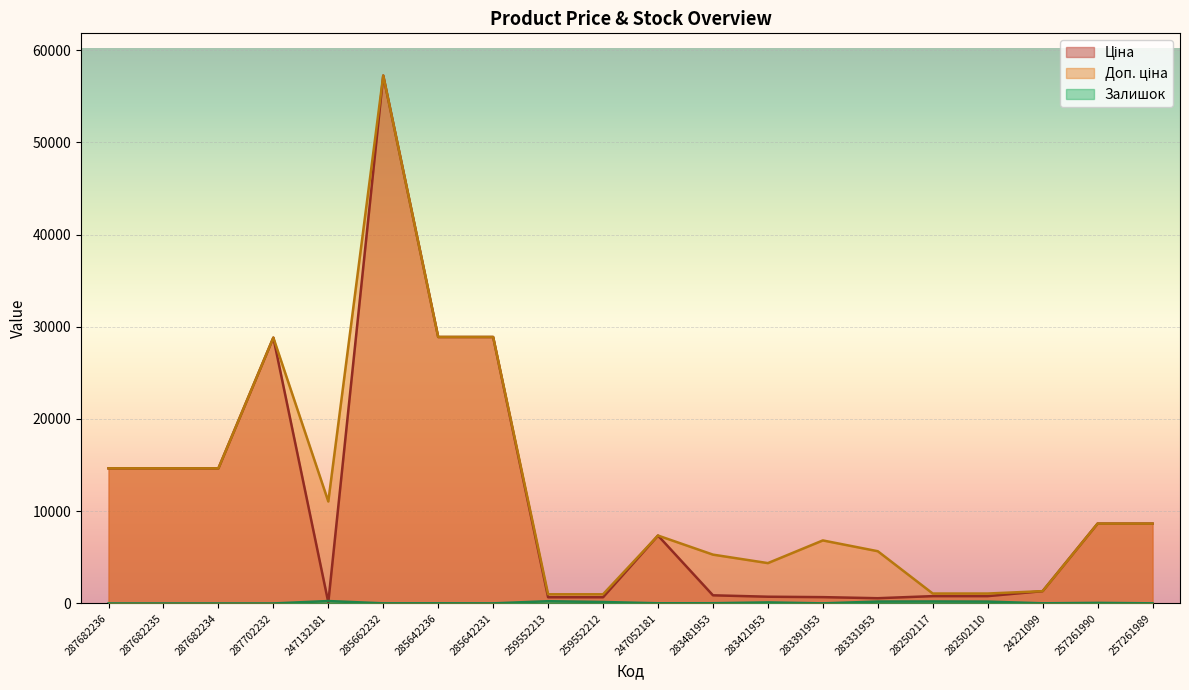

What is the greatest value displayed?

57235.5